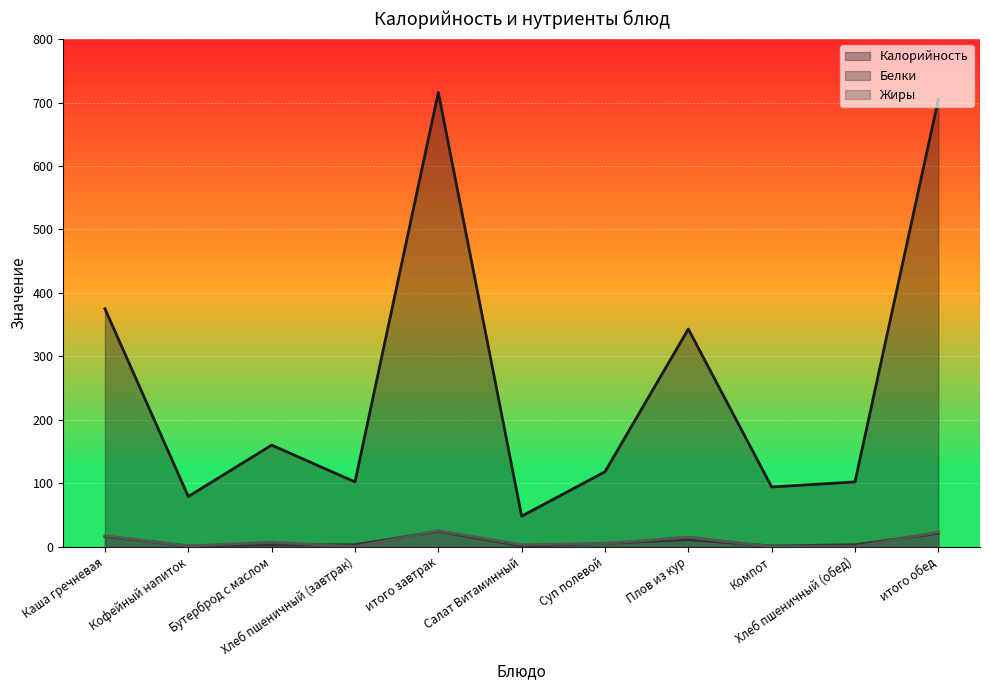

Reading right to left, extract all data points from this chart.

Калорийность: итого обед=705	Хлеб пшеничный (обед)=102	Компот=94	Плов из кур=343	Суп полевой=118	Салат Витаминный=48	итого завтрак=716	Хлеб пшеничный (завтрак)=102	Бутерброд с маслом=160	Кофейный напиток=79	Каша гречневая=375
Белки: итого обед=21	Хлеб пшеничный (обед)=3	Компот=1	Плов из кур=11	Суп полевой=5	Салат Витаминный=1	итого завтрак=24	Хлеб пшеничный (завтрак)=3	Бутерброд с маслом=3	Кофейный напиток=1	Каша гречневая=16
Жиры: итого обед=23	Хлеб пшеничный (обед)=0	Компот=0	Плов из кур=15	Суп полевой=5	Салат Витаминный=3	итого завтрак=25	Хлеб пшеничный (завтрак)=0	Бутерброд с маслом=7	Кофейный напиток=1	Каша гречневая=17